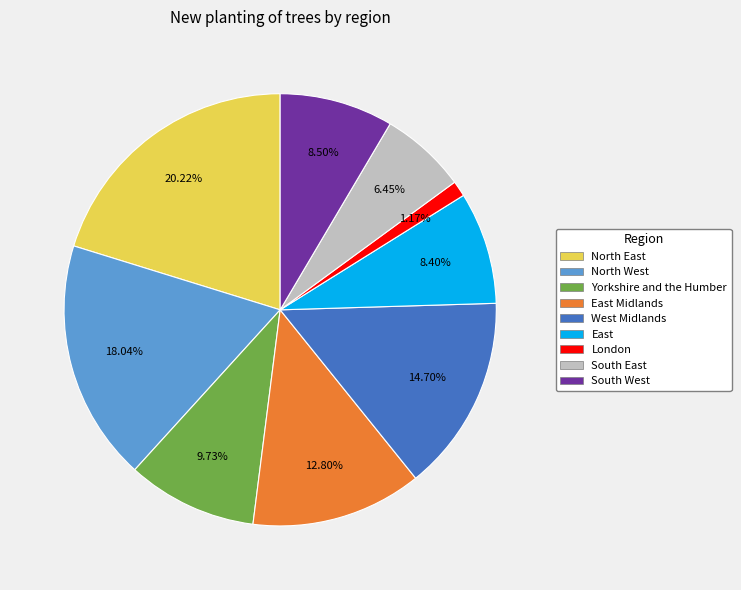

To the nearest percent, what is the average slice percentage?

11%